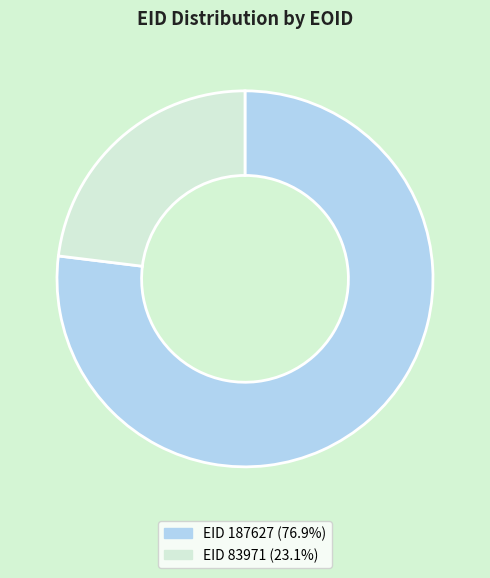

Which category accounts for the majority?

187627